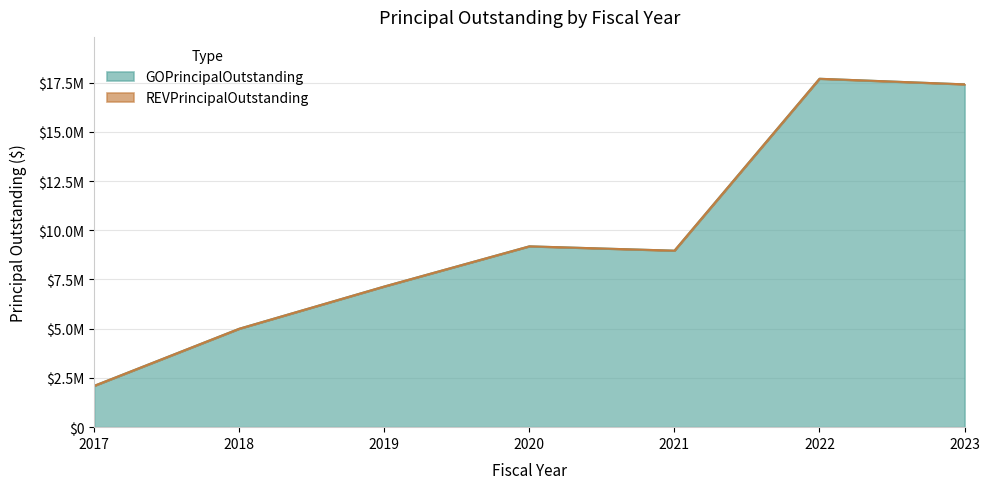

What is the value of the 7th point from the left?

17410000